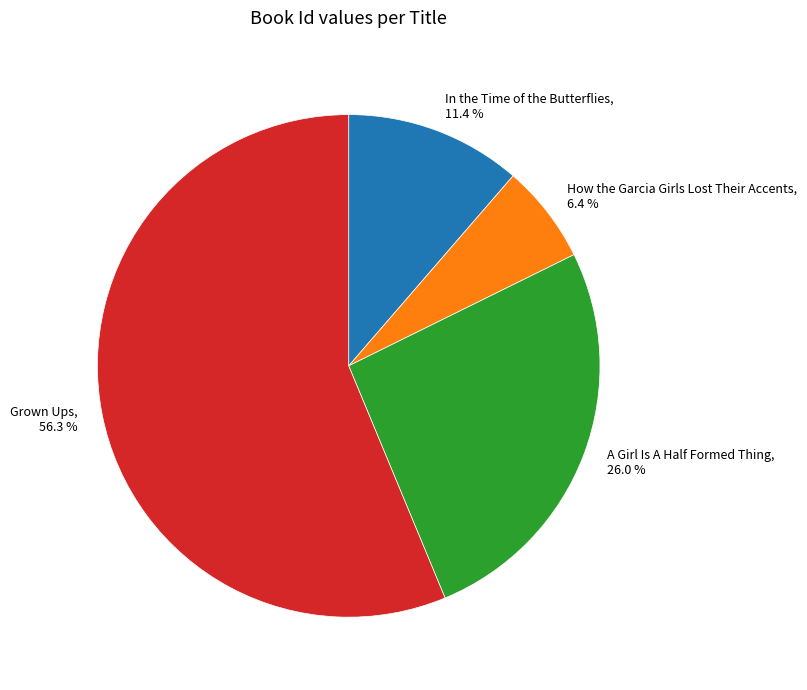

Which has a higher value, Grown Ups or A Girl Is A Half Formed Thing?

Grown Ups